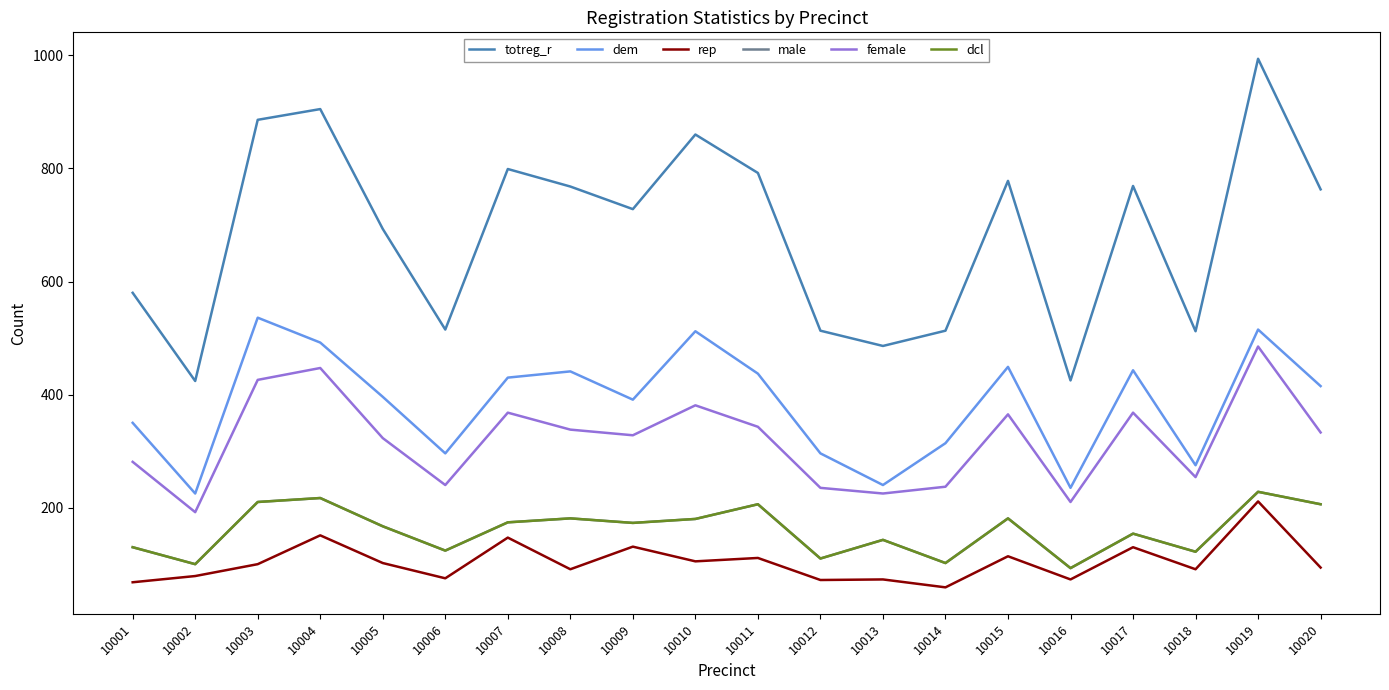

List the labels in order of dem value, smallest first.

10002, 10016, 10013, 10018, 10006, 10012, 10014, 10001, 10009, 10005, 10020, 10007, 10011, 10008, 10017, 10015, 10004, 10010, 10019, 10003